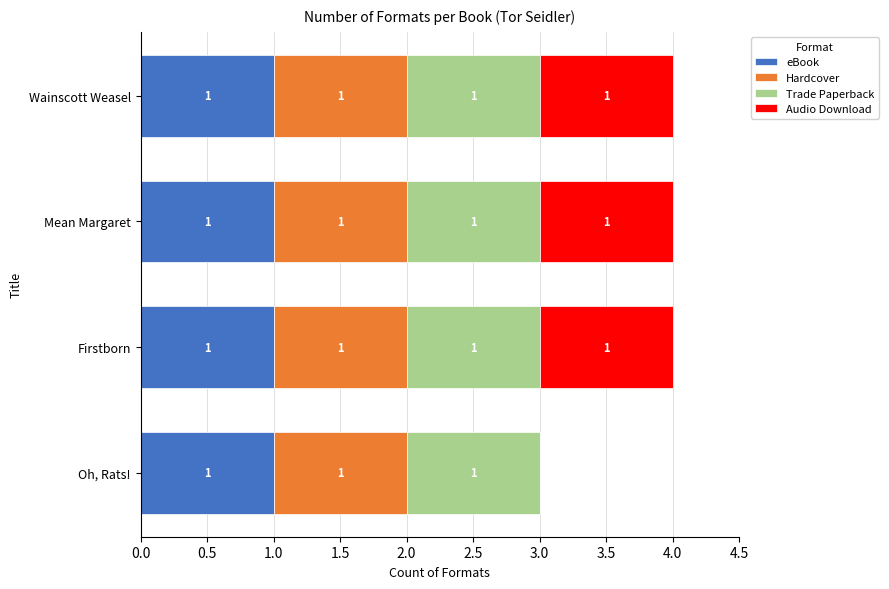

What is the sum of all eBook values?

4